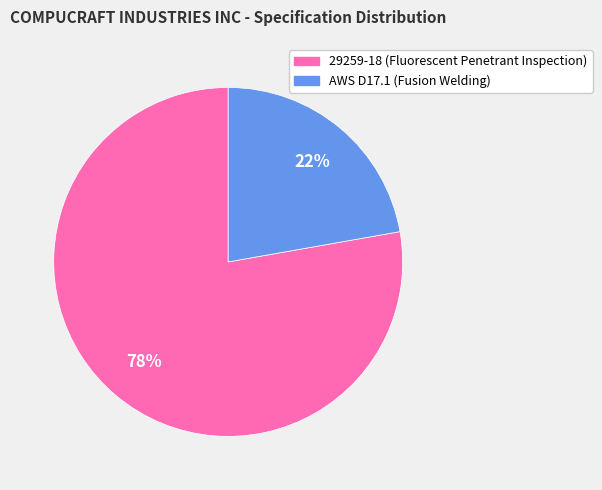

The 29259-18 (Fluorescent Penetrant Inspection) slice represents 78% of the pie. True or false?

True